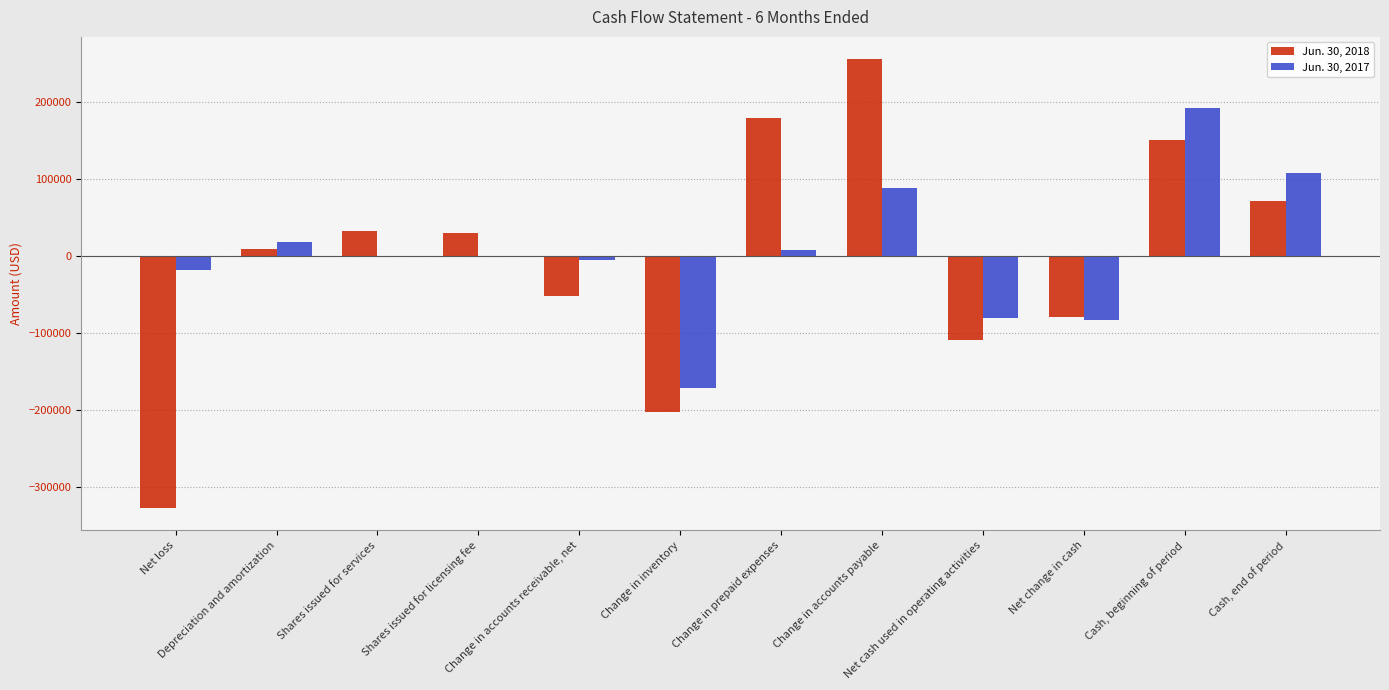

What is the average value of the Jun. 30, 2017 series?

4638